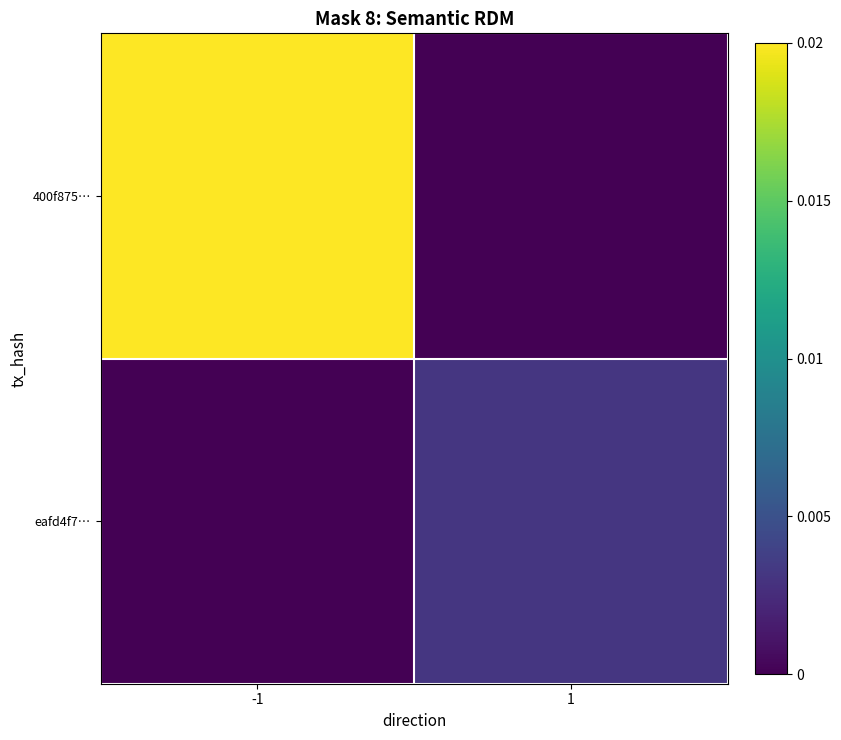

Which series has the largest total across all categories?

400f875…